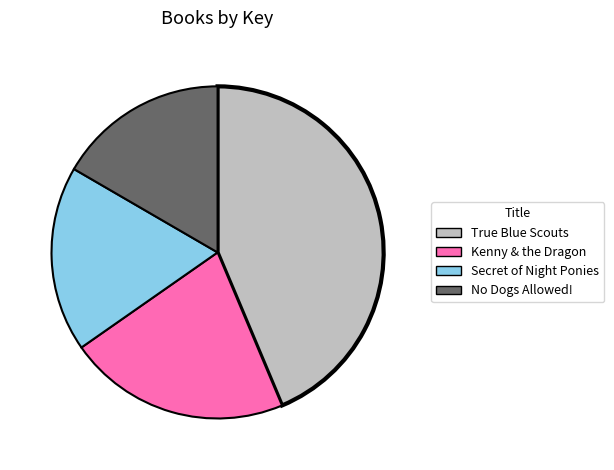

Does any single category account for the majority?

No